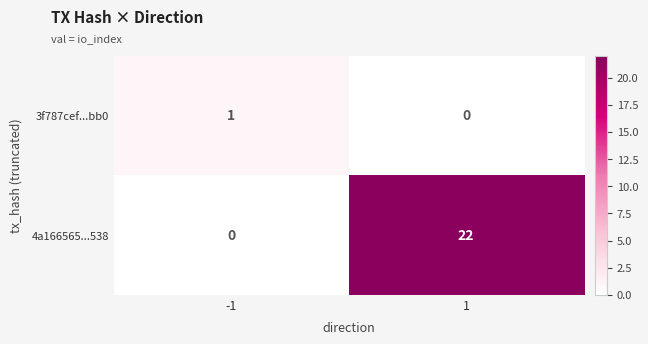

Reading left to right, extract all data points from this chart.

3f787cef...bb0: 1	0
4a166565...538: 0	22